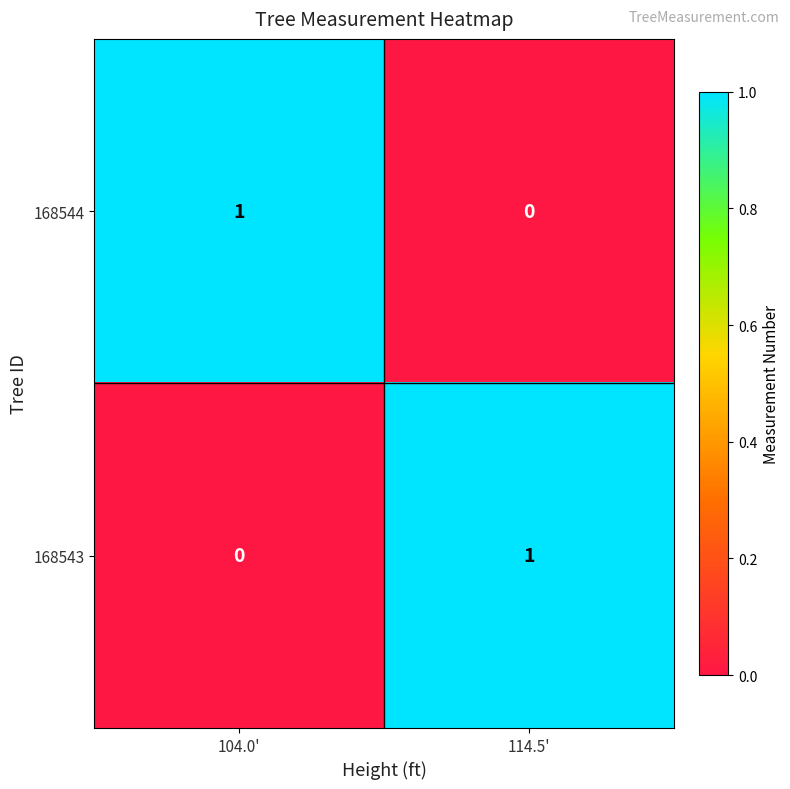

The 168544 series shows 0 at 114.5'. True or false?

True